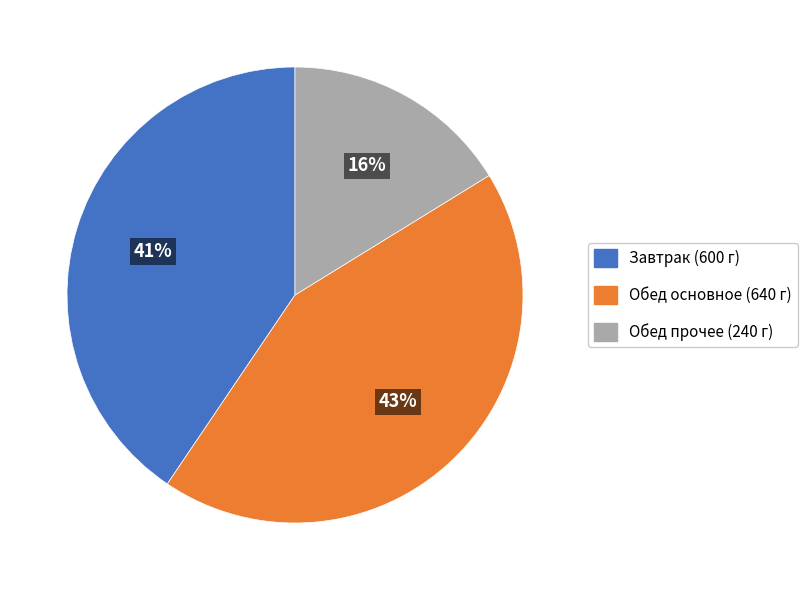

To the nearest percent, what is the average slice percentage?

33%